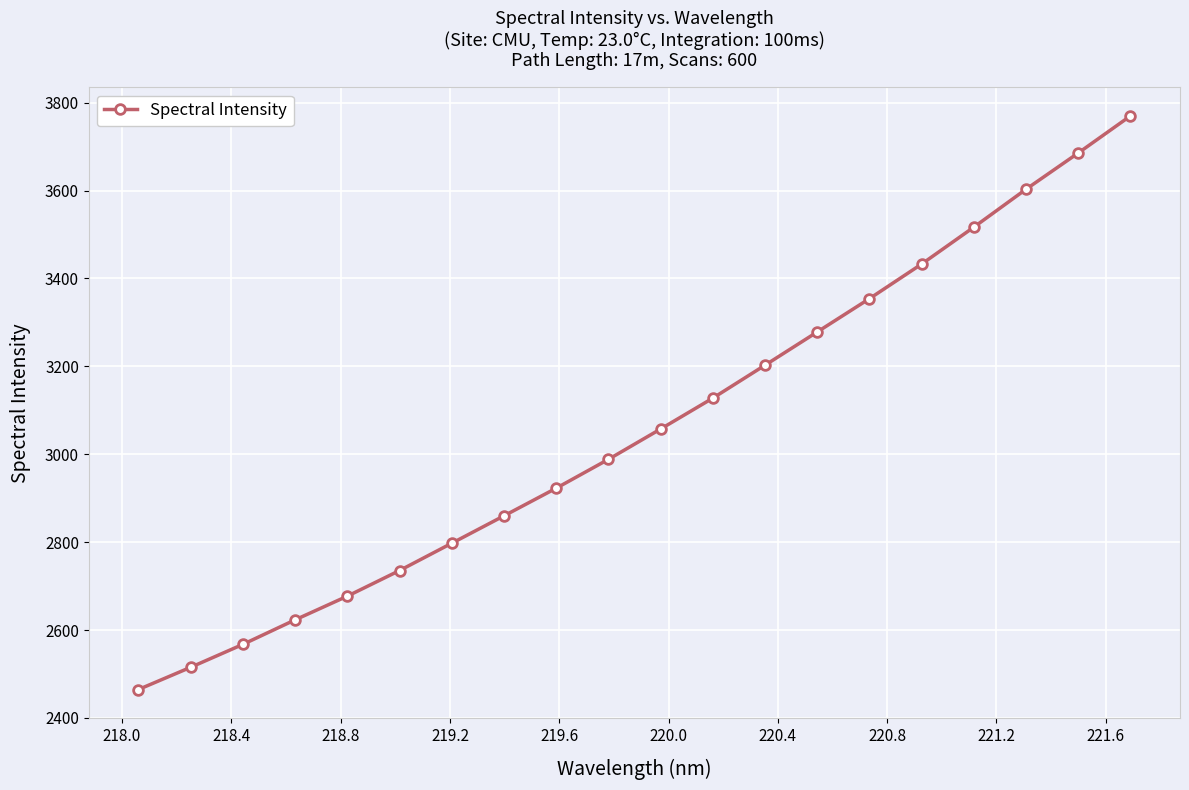

What is the value of the 5th point from the left?

2677.1